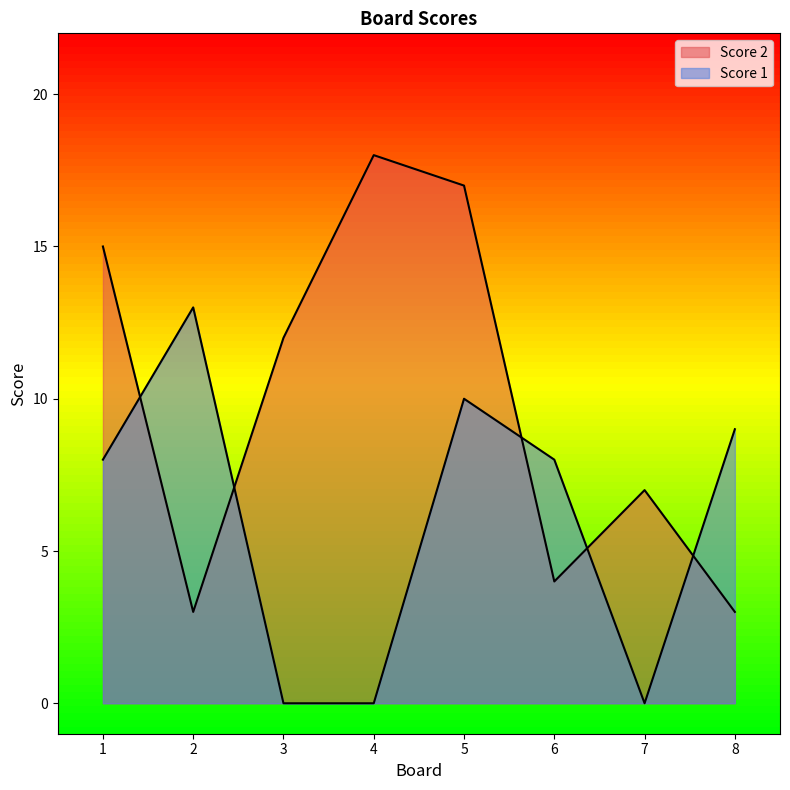

Where is the first local minimum for Score 2?

2